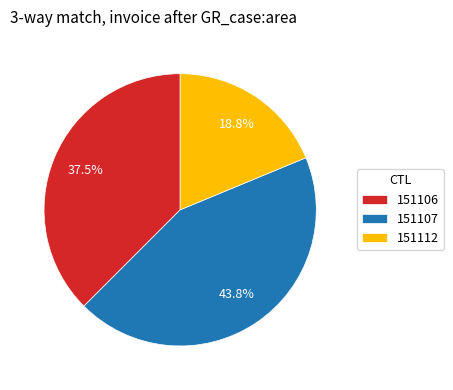

How much of the chart is everything except 151106?

62.5%